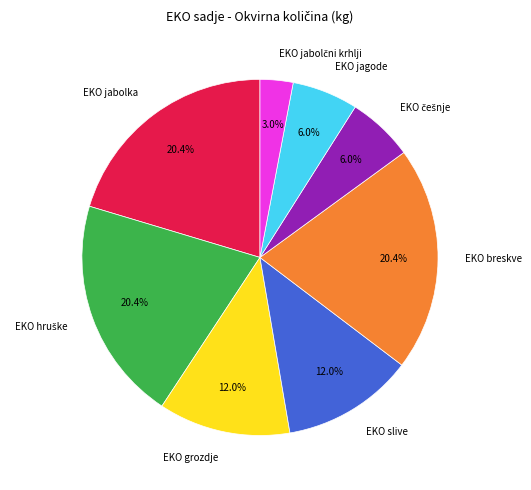

Between EKO grozdje and EKO breskve, which is larger?

EKO breskve